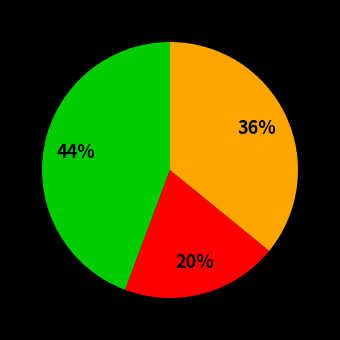

Does any single category account for the majority?

No